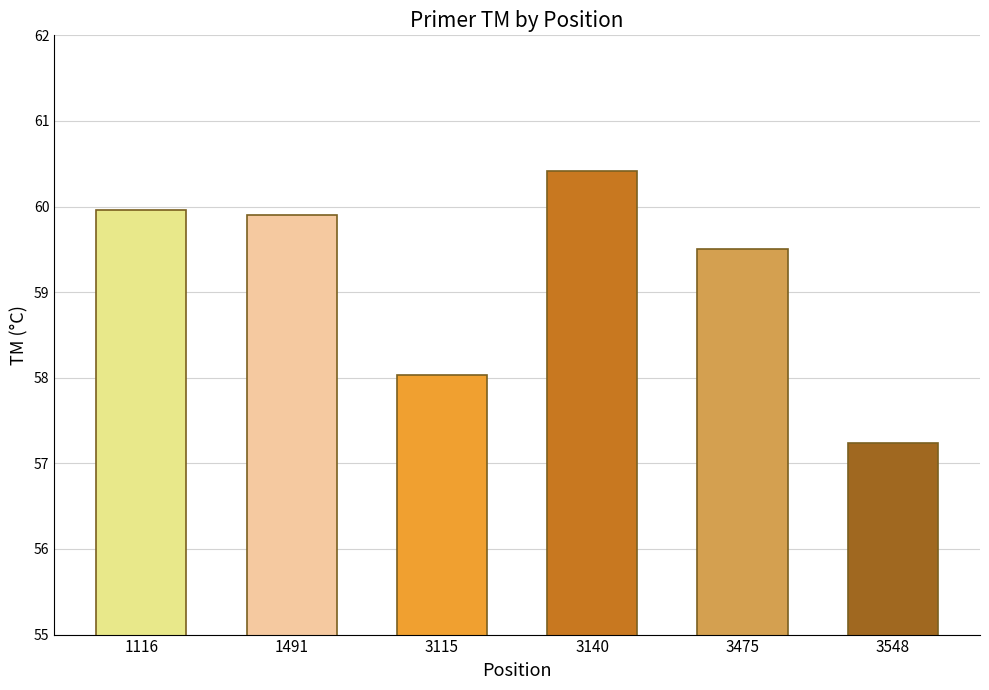

Are the bars grouped side by side (vs. stacked)?

No